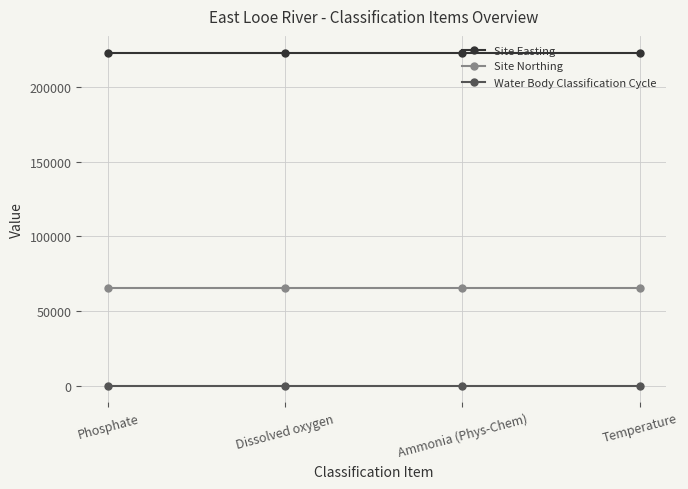

Is this an area chart (filled region under the line)?

No